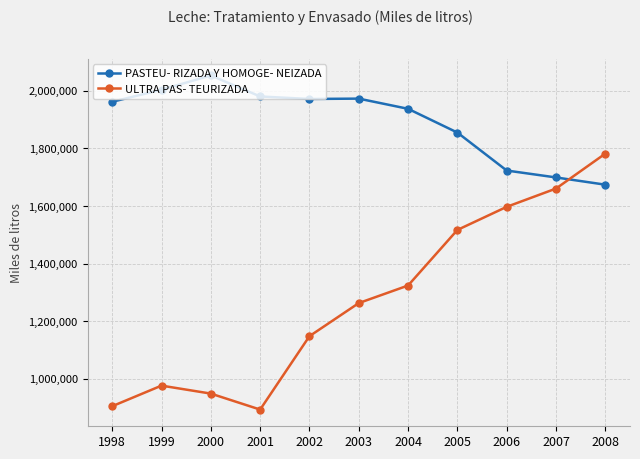

What is the difference between the PASTEU- RIZADA Y HOMOGE- NEIZADA values at 2008 and 2006?

49142